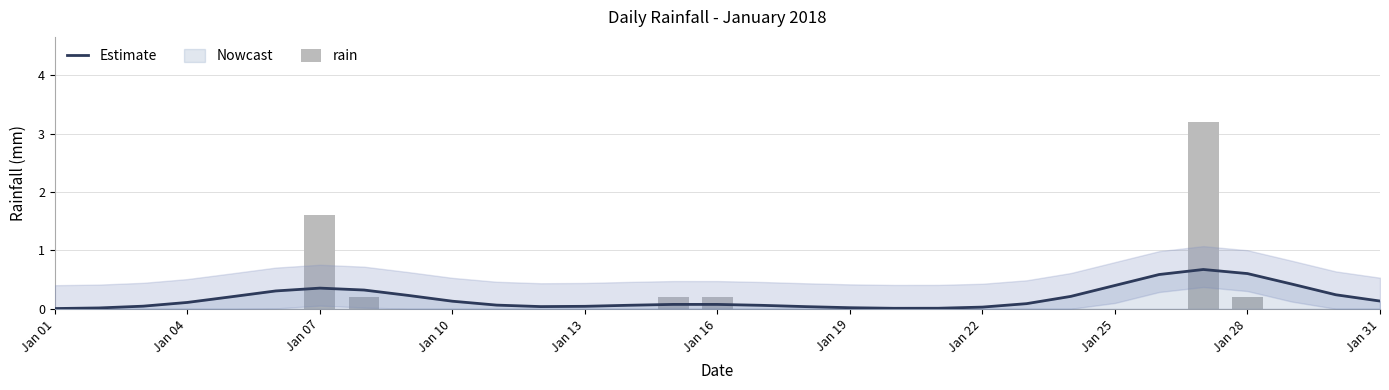

Rank the series at Jan 04 from highest to lowest value.

Estimate, rain